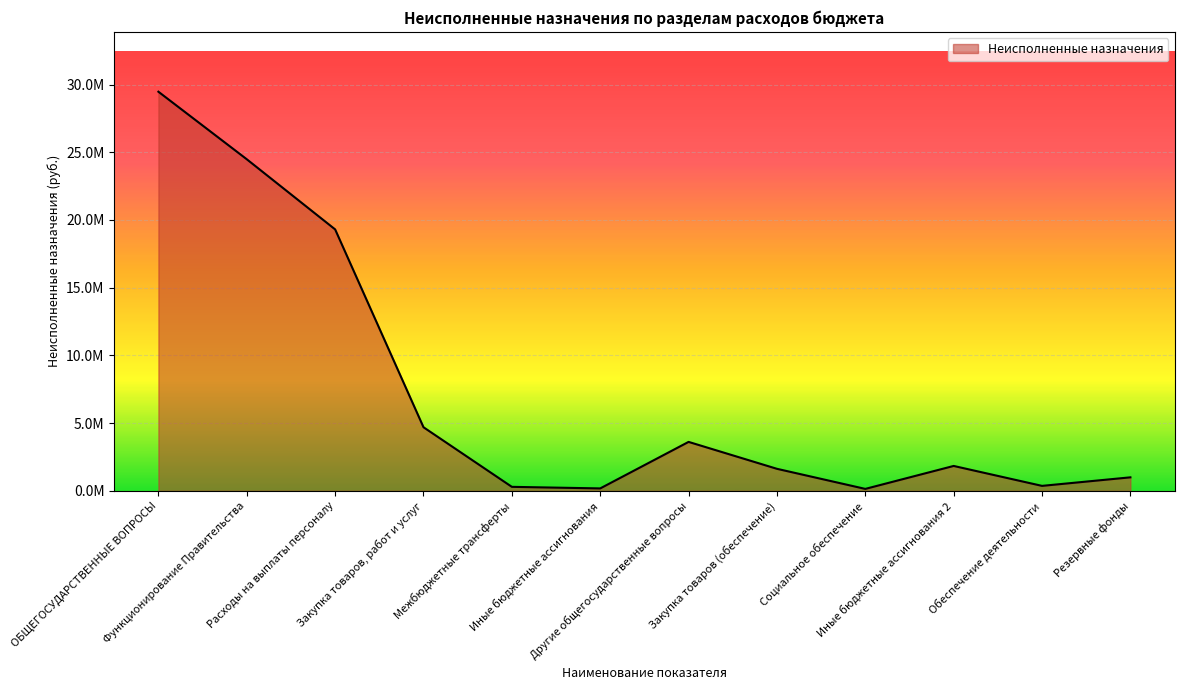

What is the smallest value displayed?

146178.0